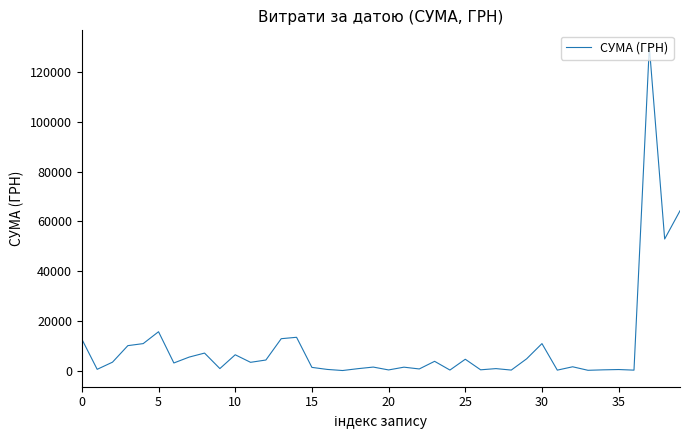

What is the difference between the second highest and minimum values?

64270.5